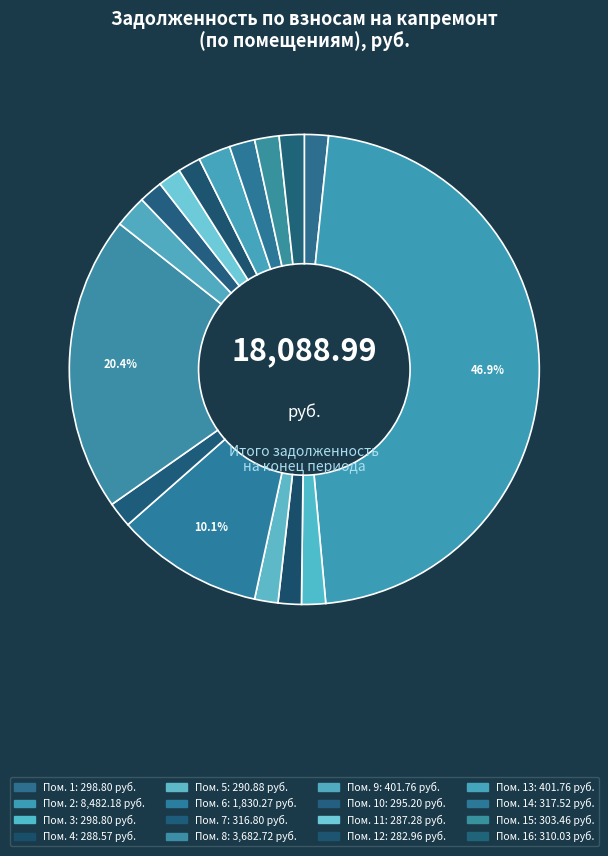

Count the number of slices in the pie.

16